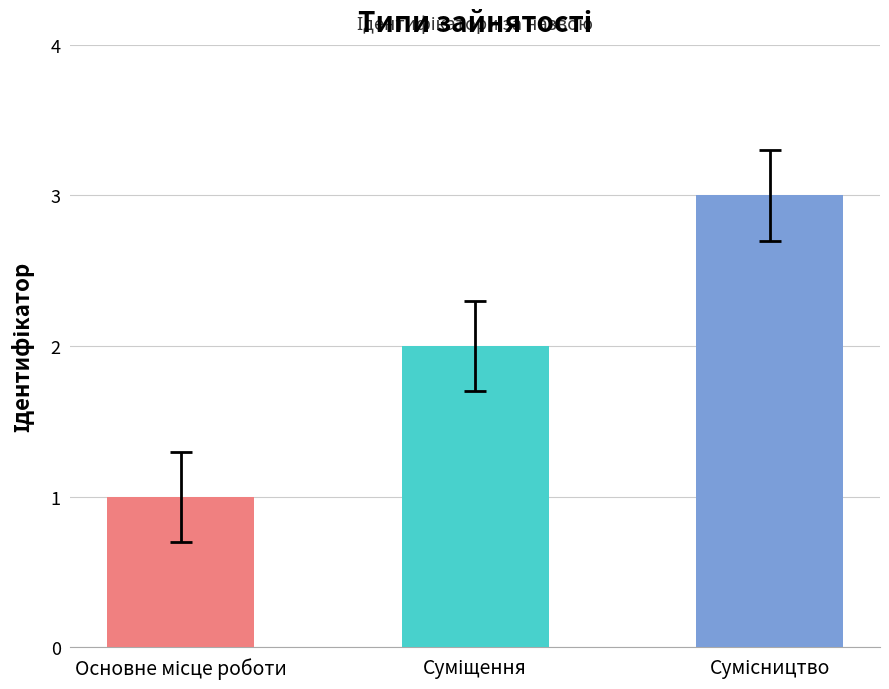

What is the maximum value shown in the chart?

3